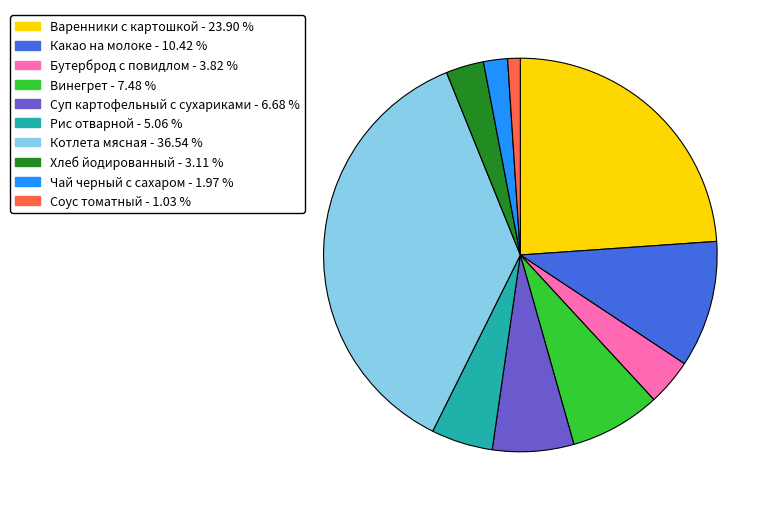

How many slices are in this pie chart?

10